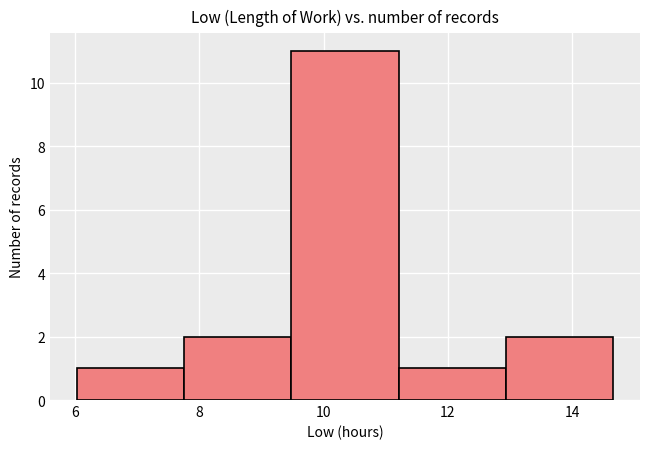

Reading left to right, list every bar in this chart as the range it spans on the x-axis followed by its height. Neither the bar edges nor the heights are printed on the chart, so give them approximately, as read against the axes.

6.0 to 7.8: 1
7.8 to 9.4: 2
9.4 to 11.2: 11
11.2 to 13.0: 1
13.0 to 14.6: 2